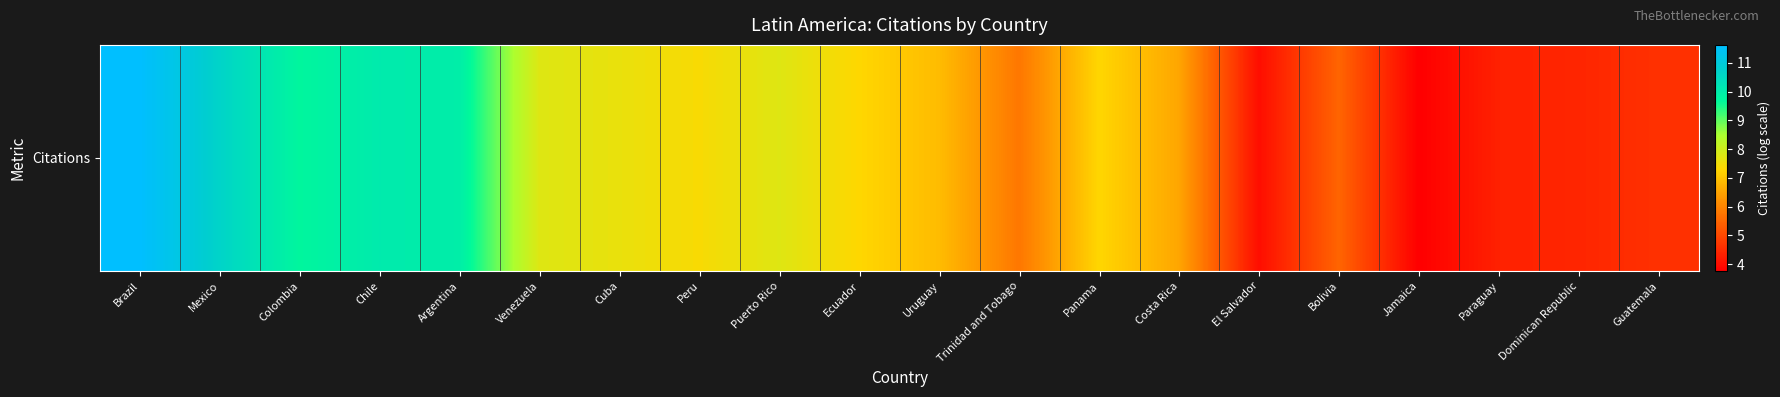

At which label is the value closest to 7?

Uruguay